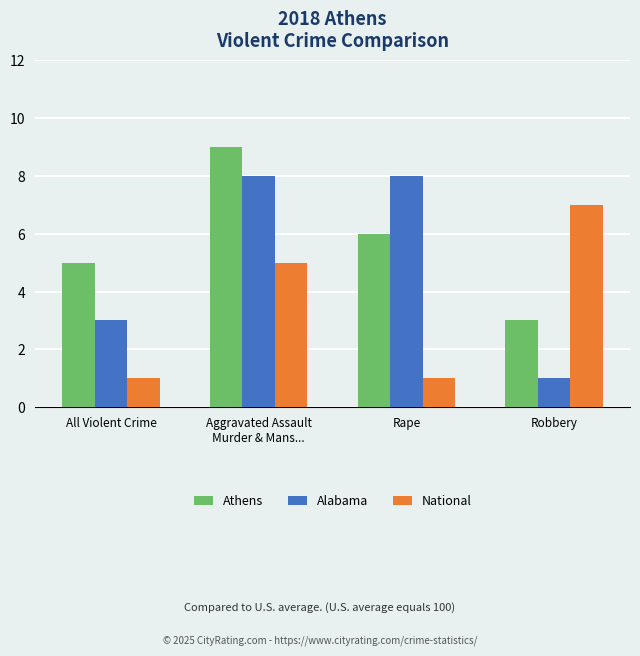

What is the label of the 2nd bar from the right?

Rape